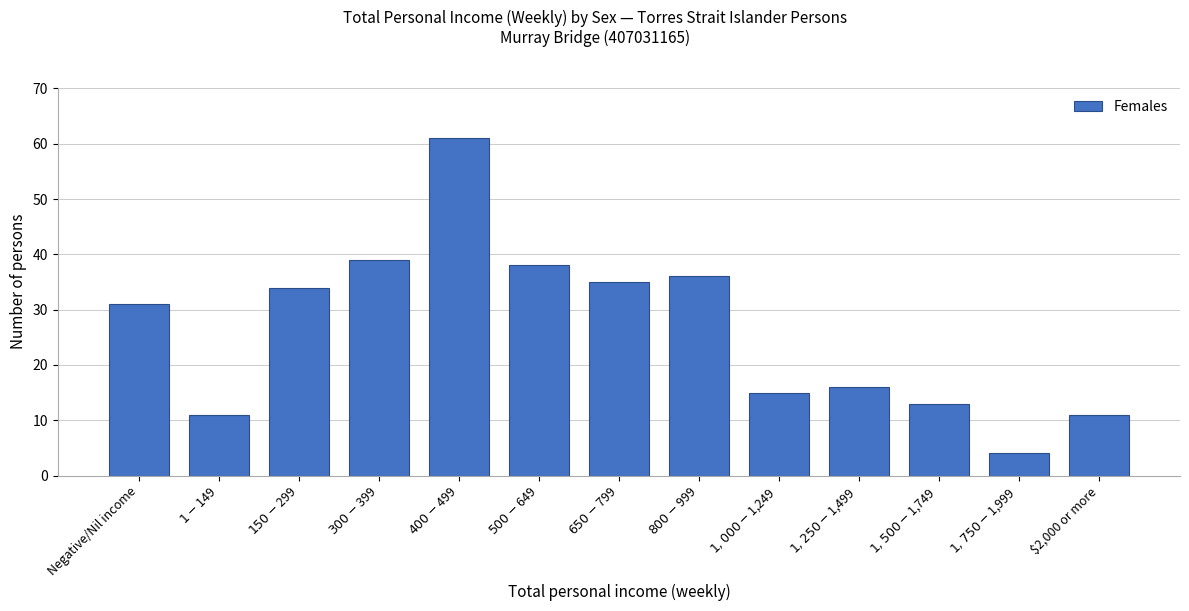

Reading left to right, what are all the values shown in this chart?

31	11	34	39	61	38	35	36	15	16	13	4	11